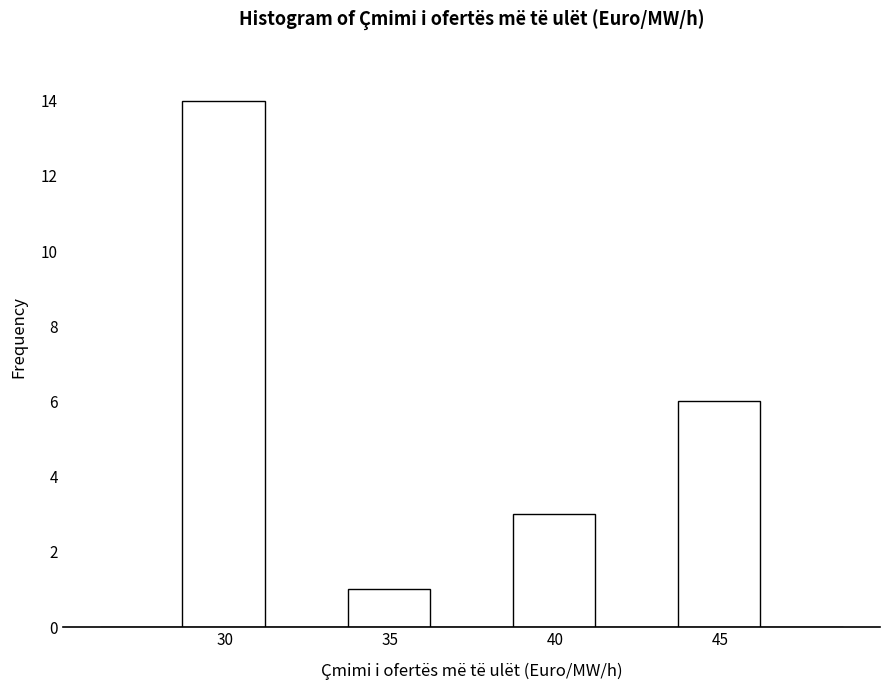

Reading left to right, transcribe this chart: for each bar, give the range it covers on the x-axis and its height. Neither the bar edges nor the heights are printed on the chart, so give them approximately, as read against the axes.

26.2 to 28.7: 0
28.7 to 31.2: 14
31.2 to 33.7: 0
33.7 to 36.2: 1
36.2 to 38.7: 0
38.7 to 41.2: 3
41.2 to 43.7: 0
43.7 to 46.2: 6
46.2 to 48.7: 0